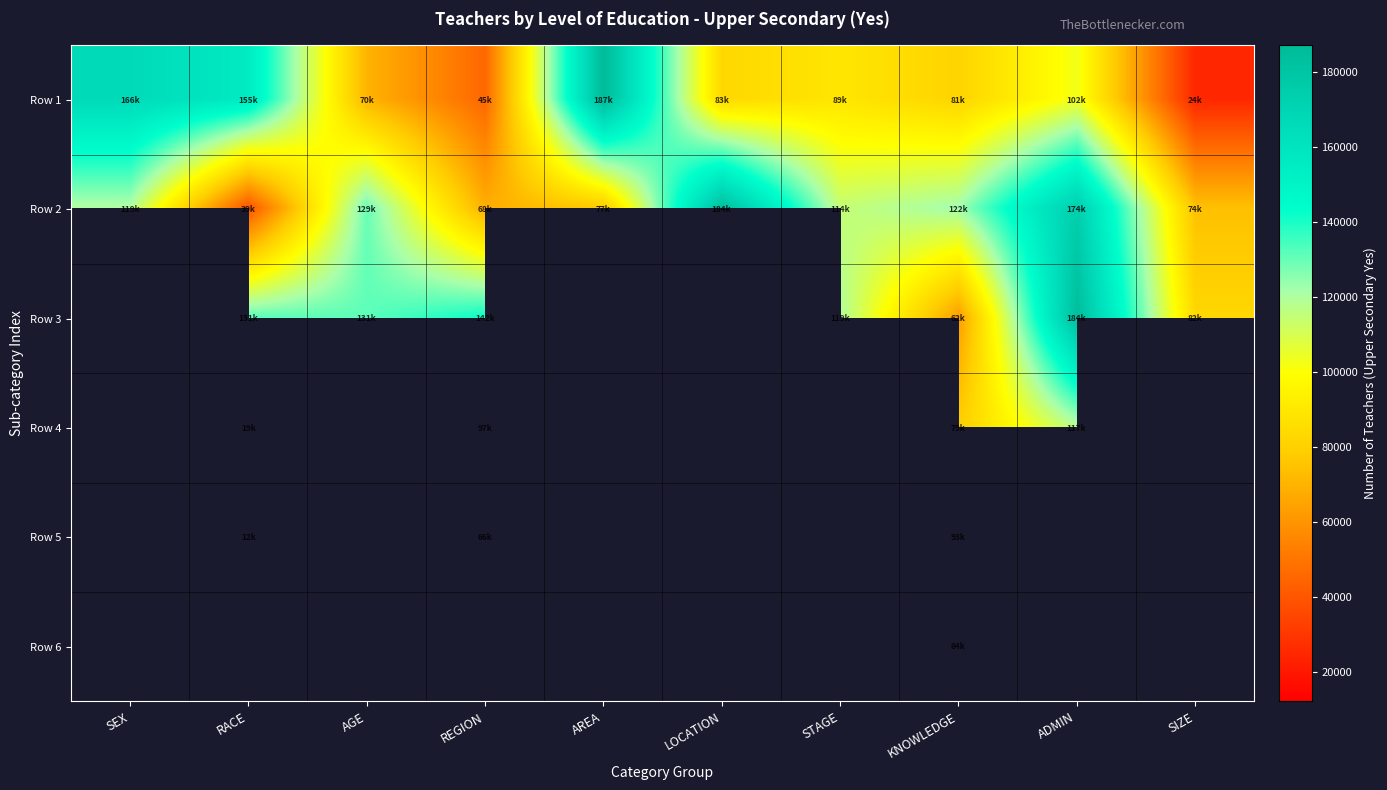

How many series are shown in this chart?

6